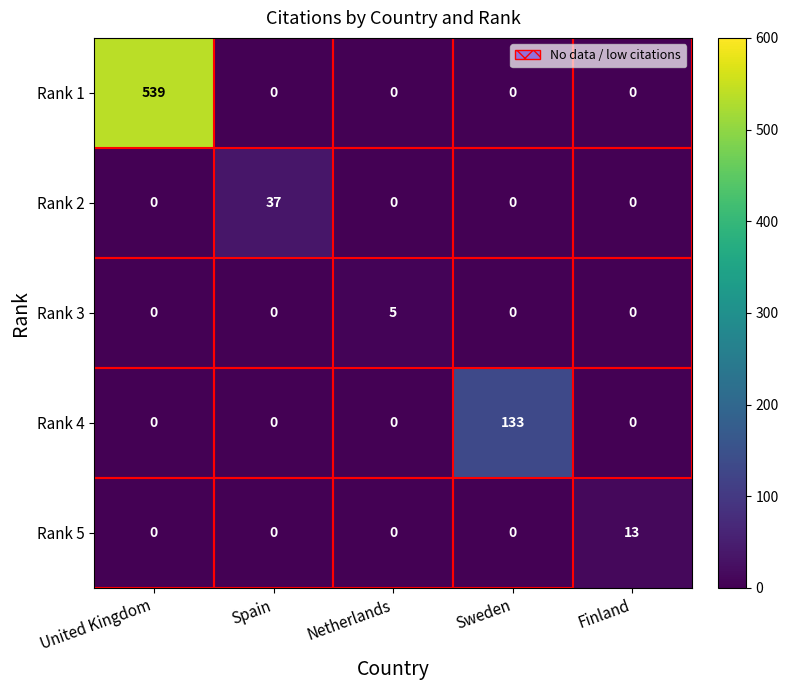

What is the total value across all series at Finland?

13